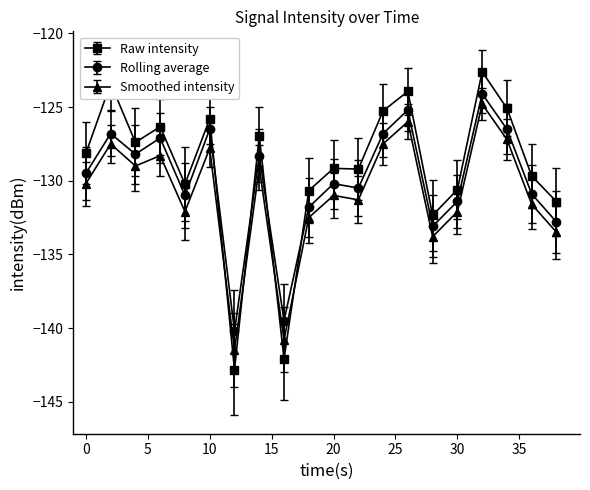

What is the average value of the Smoothed intensity series?

-130.9